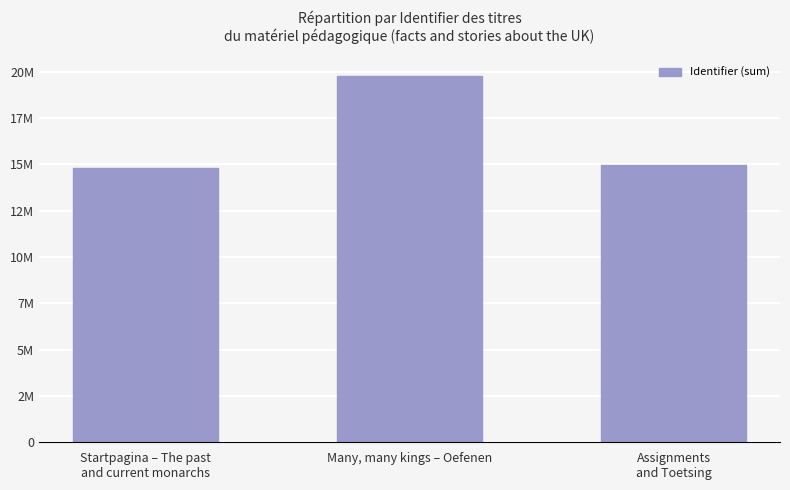

What is the maximum value shown in the chart?

19791586